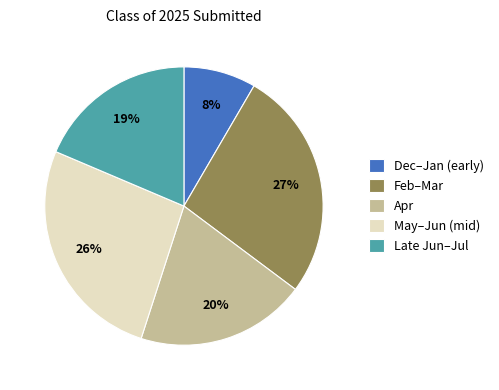

Is it true that Apr is 31% of the pie?

False